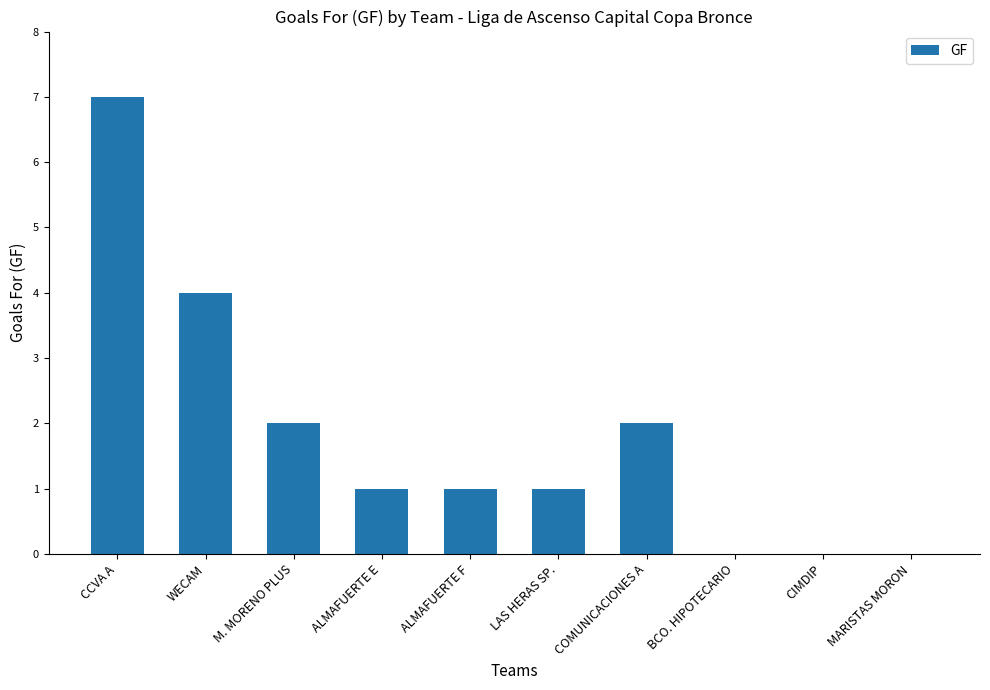

What is the approximate value at WECAM?

4